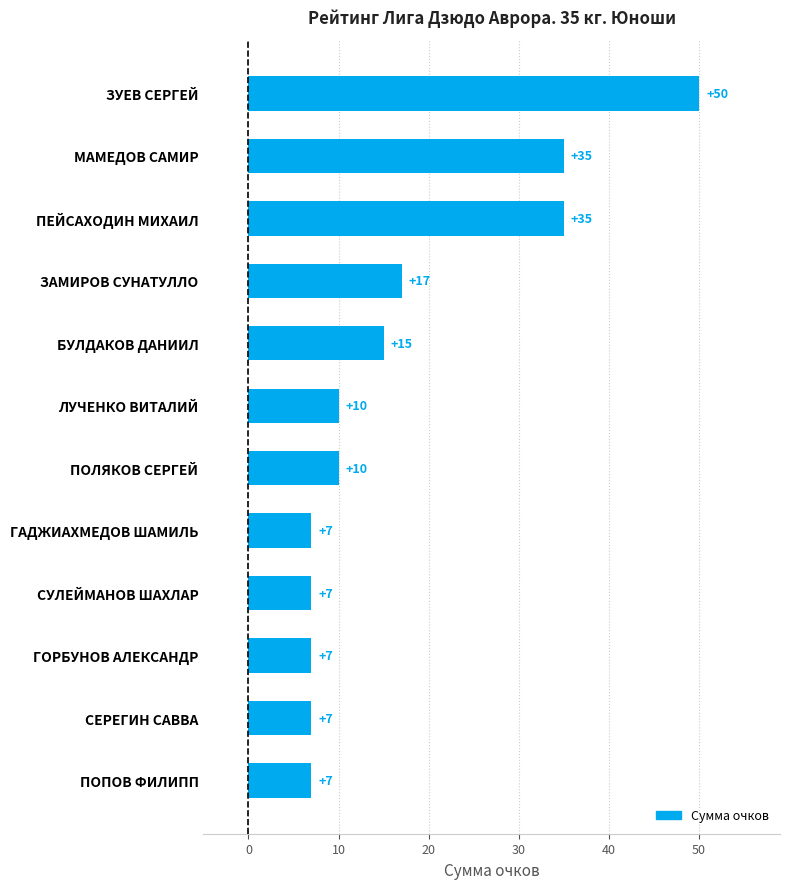

Reading bottom to top, extract all data points from this chart.

ПОПОВ ФИЛИПП=7	СЕРЕГИН САВВА=7	ГОРБУНОВ АЛЕКСАНДР=7	СУЛЕЙМАНОВ ШАХЛАР=7	ГАДЖИАХМЕДОВ ШАМИЛЬ=7	ПОЛЯКОВ СЕРГЕЙ=10	ЛУЧЕНКО ВИТАЛИЙ=10	БУЛДАКОВ ДАНИИЛ=15	ЗАМИРОВ СУНАТУЛЛО=17	ПЕЙСАХОДИН МИХАИЛ=35	МАМЕДОВ САМИР=35	ЗУЕВ СЕРГЕЙ=50